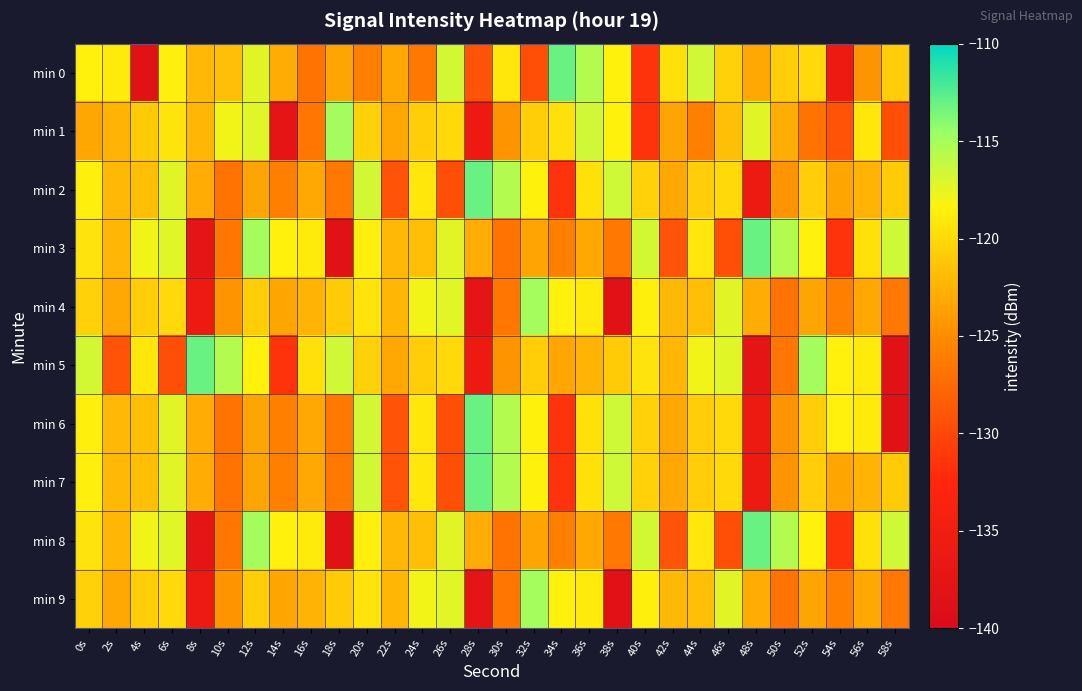

Between 12s and 30s, which series saw the biggest shift?

min 3